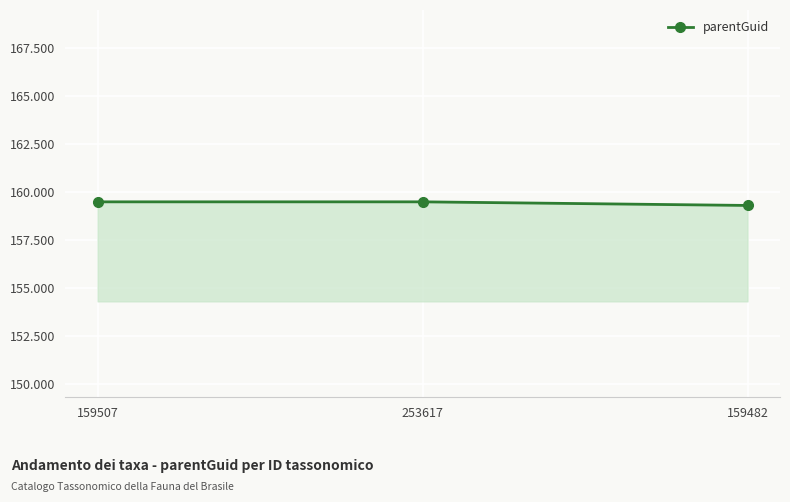

What position from the right is 159482?

1